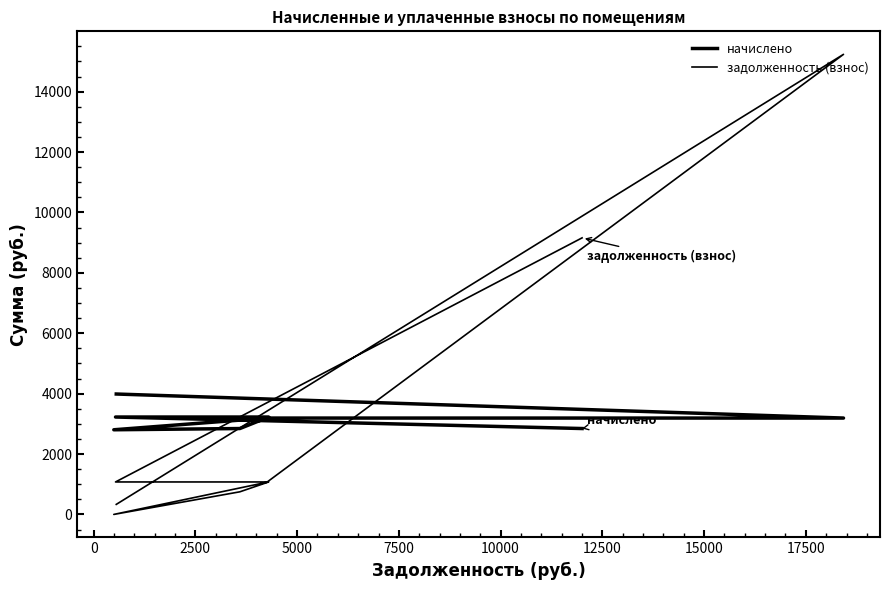

What is the label of the 5th point from the left?

7500